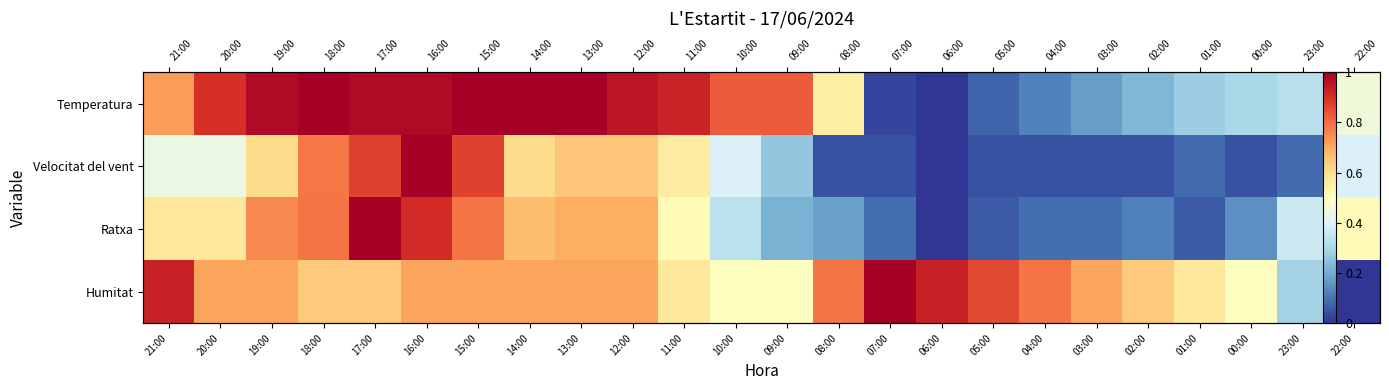

At how many categories does at least one series exceed 0?

24